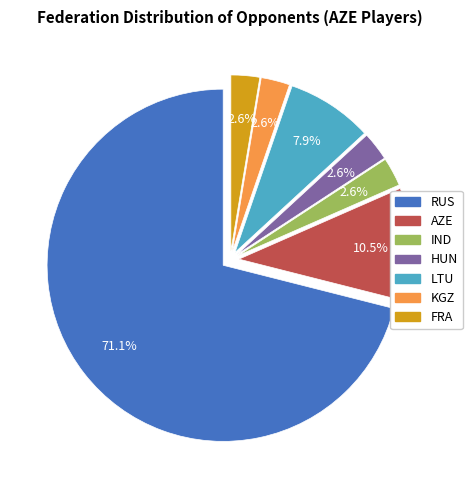

Which category has the biggest portion of the pie?

RUS